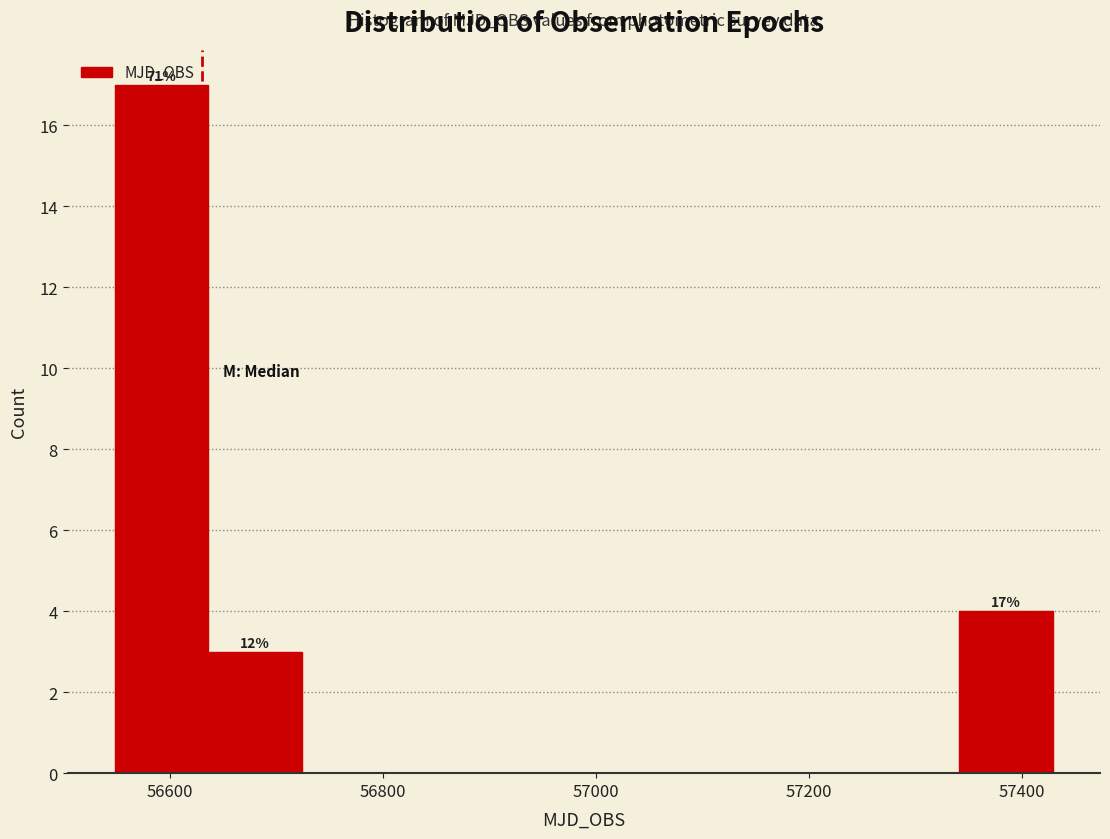

Which range on the x-axis has the tallest bar?

56540 to 56640